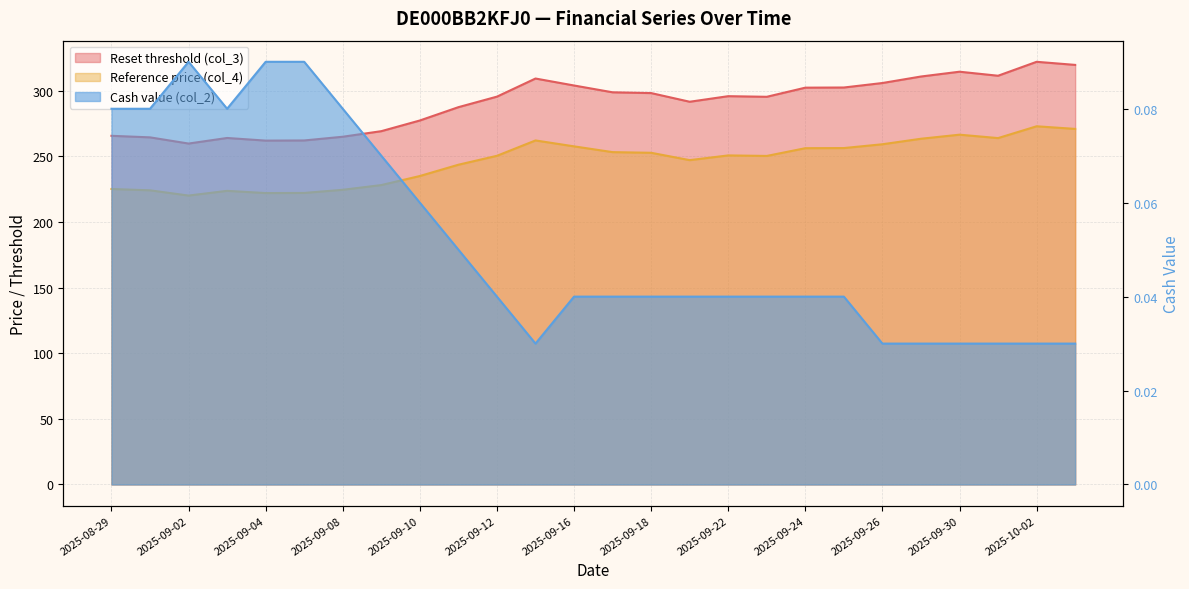

Which series has the largest total across all categories?

Reference price (col_4)